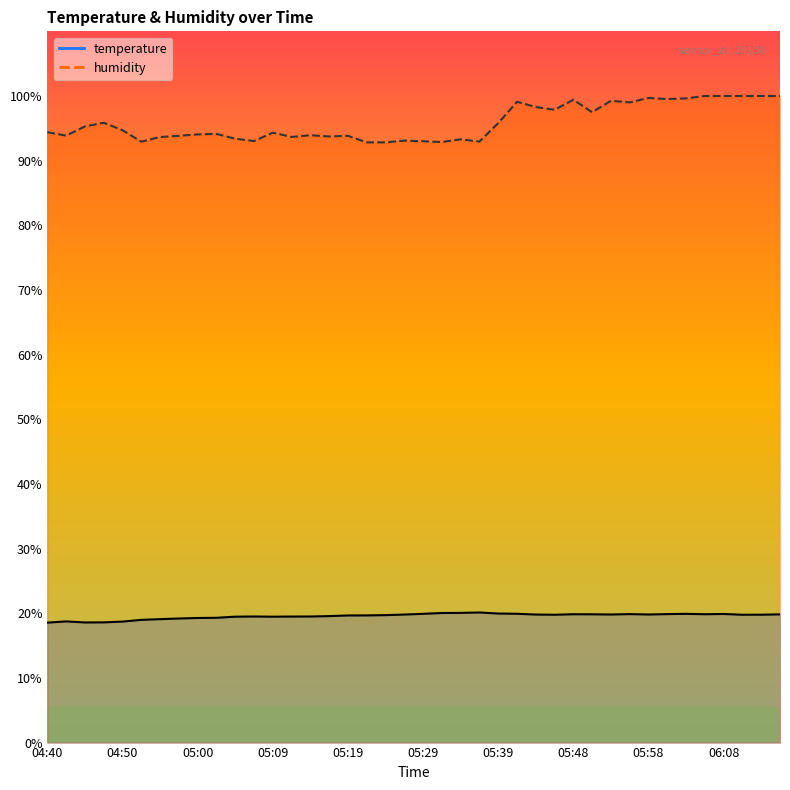

What is the sum of all humidity values?

3834.7